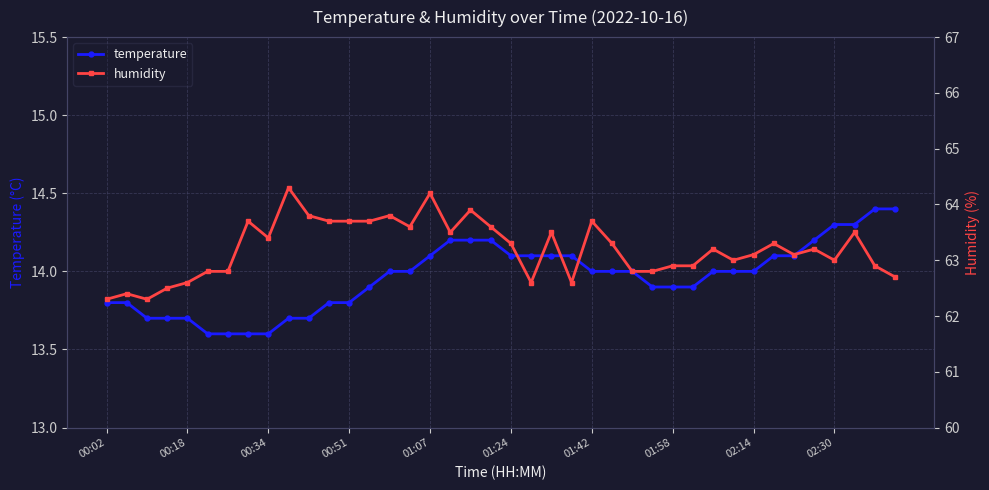

How many temperature values are between 13 and 14?

25